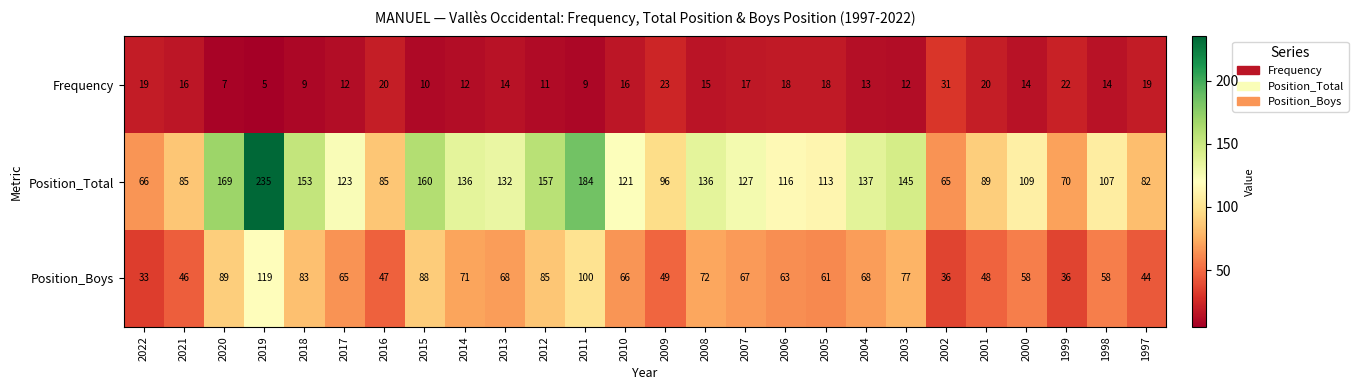

Is it true that Position_Total equals 96 at 2009?

True